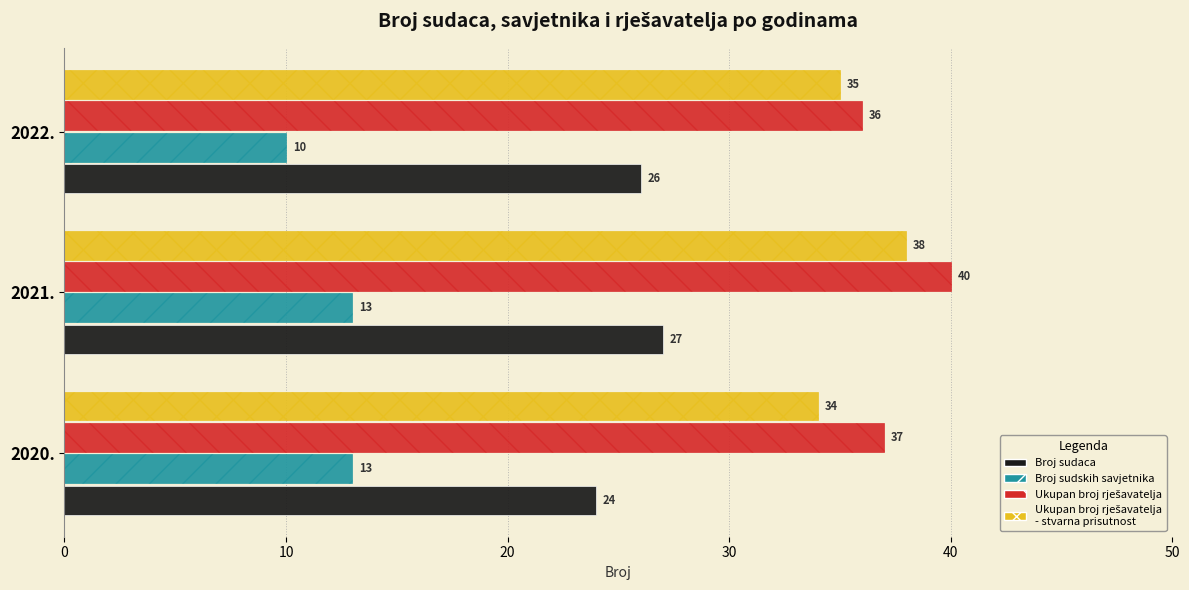

At which category is the sum across all series the highest?

2021.